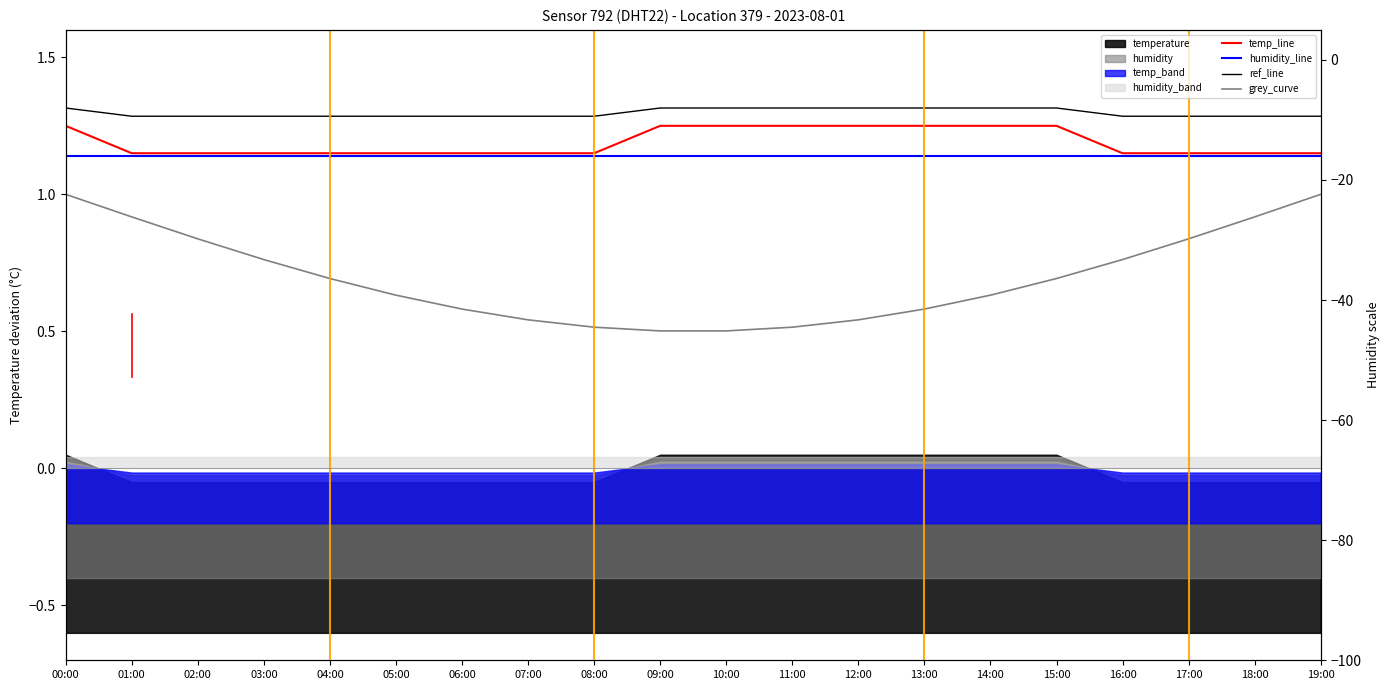

True or false: humidity_line has more than 1 interior local peaks.

False